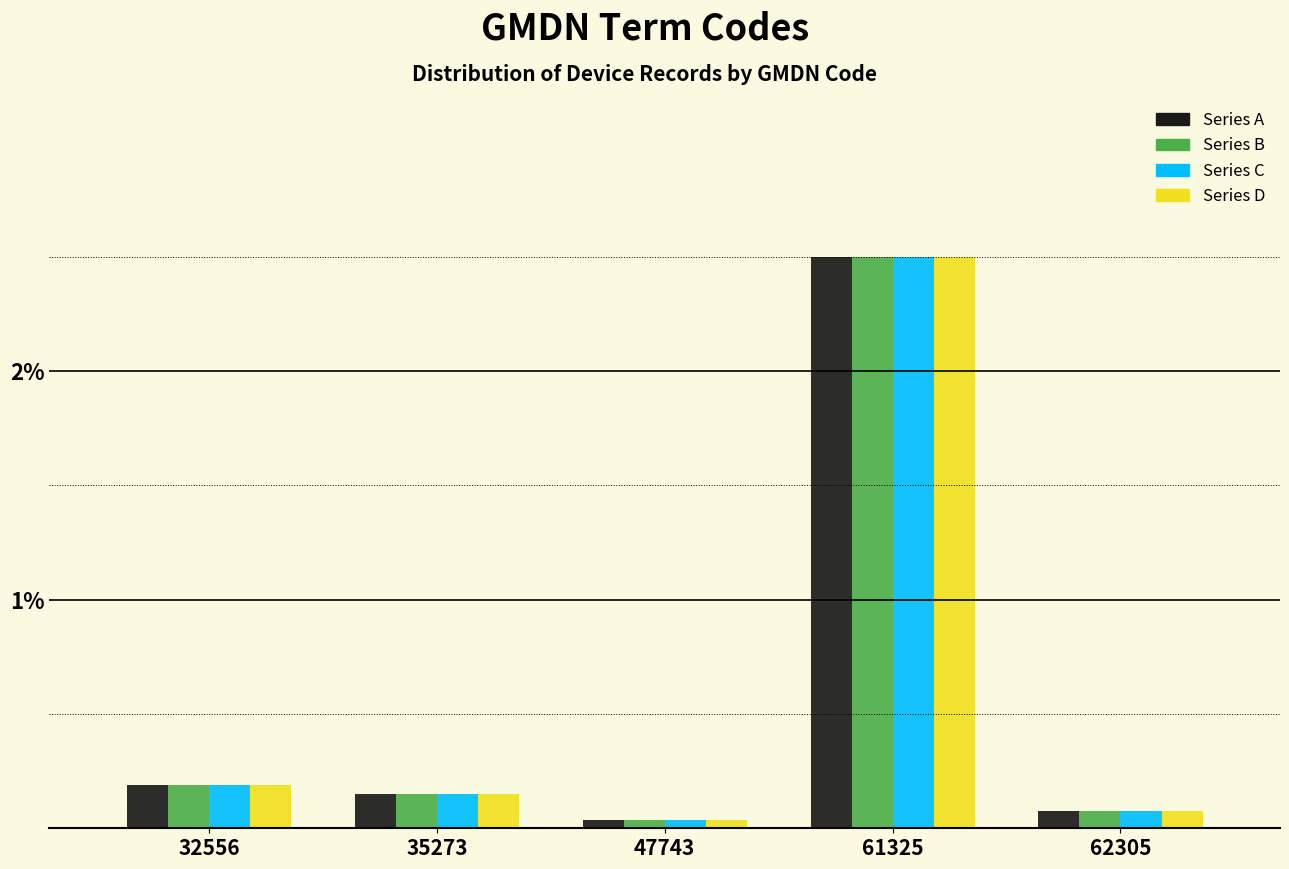

Are the bars grouped side by side (vs. stacked)?

Yes